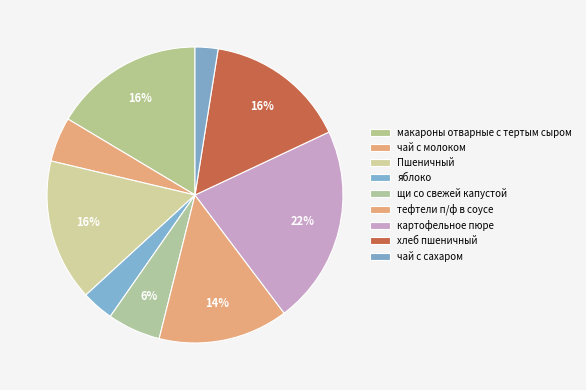

The чай с молоком slice represents 5% of the pie. True or false?

True